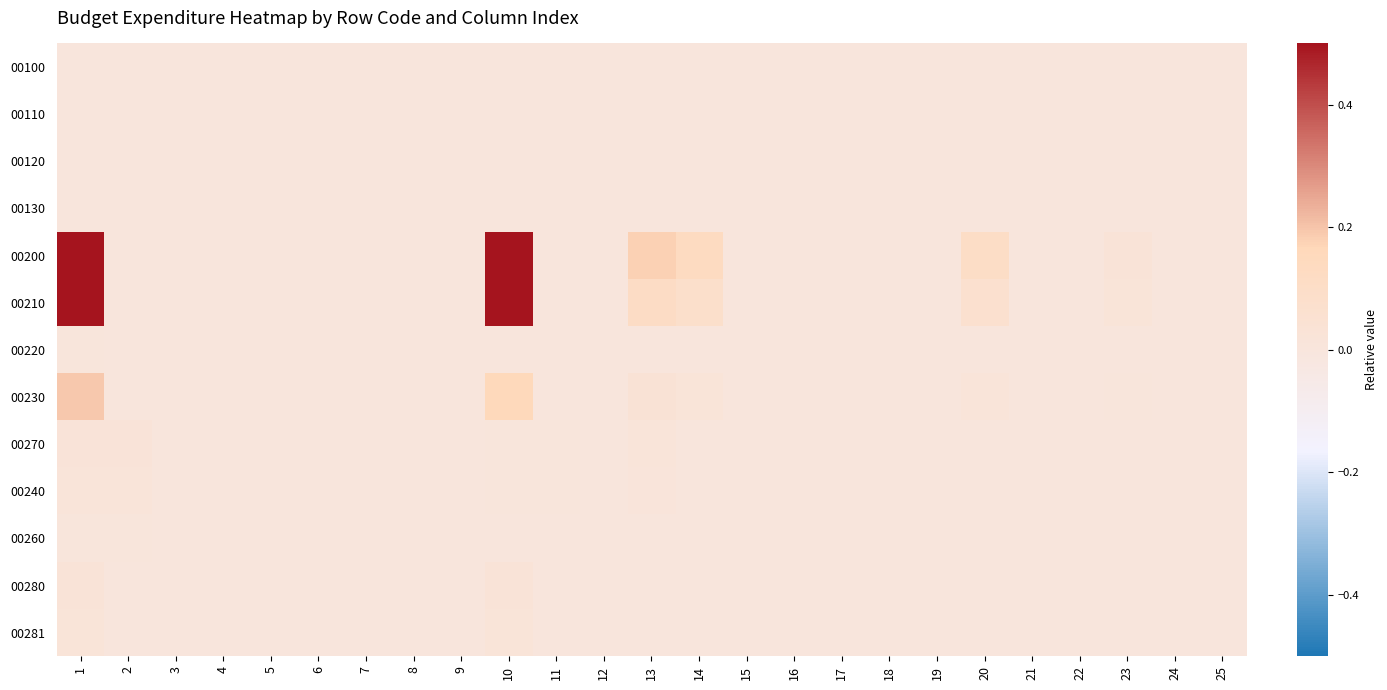

At how many categories does at least one series exceed 0?

13